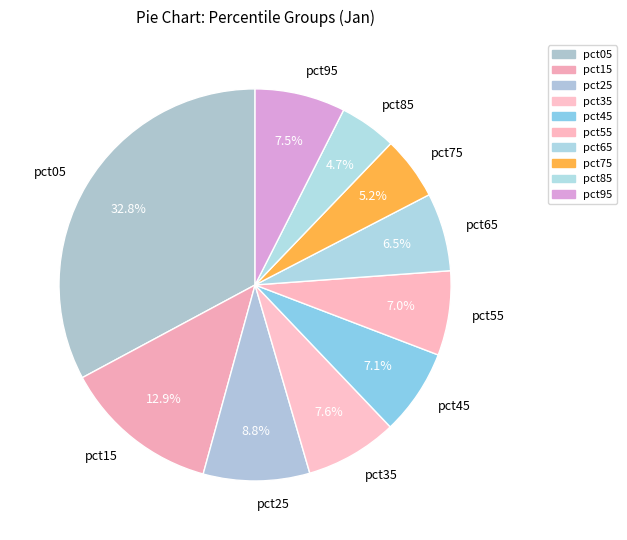

True or false: pct55 accounts for 7% of the total.

True